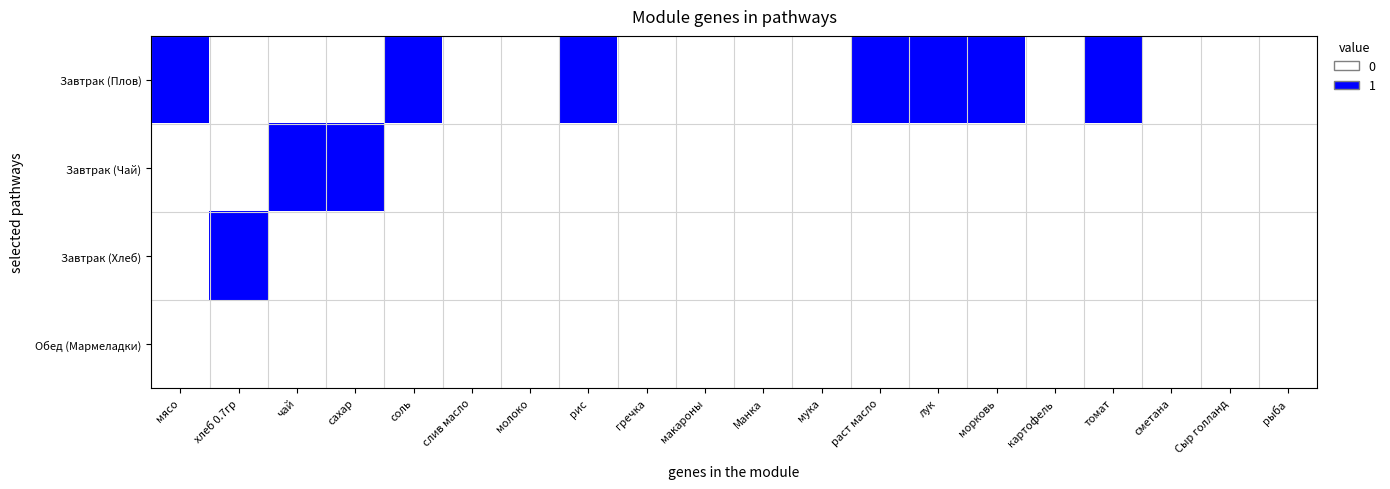

Reading left to right, what are all the values shown in this chart?

Завтрак (Плов): мясо=1	хлеб 0.7гр=0	чай=0	сахар=0	соль=1	слив масло=0	молоко=0	рис=1	гречка=0	макароны=0	Манка=0	мука=0	раст масло=1	лук=1	морковь=1	картофель=0	томат=1	сметана=0	Сыр голланд=0	рыба=0
Завтрак (Чай): мясо=0	хлеб 0.7гр=0	чай=1	сахар=1	соль=0	слив масло=0	молоко=0	рис=0	гречка=0	макароны=0	Манка=0	мука=0	раст масло=0	лук=0	морковь=0	картофель=0	томат=0	сметана=0	Сыр голланд=0	рыба=0
Завтрак (Хлеб): мясо=0	хлеб 0.7гр=1	чай=0	сахар=0	соль=0	слив масло=0	молоко=0	рис=0	гречка=0	макароны=0	Манка=0	мука=0	раст масло=0	лук=0	морковь=0	картофель=0	томат=0	сметана=0	Сыр голланд=0	рыба=0
Обед (Мармеладки): мясо=0	хлеб 0.7гр=0	чай=0	сахар=0	соль=0	слив масло=0	молоко=0	рис=0	гречка=0	макароны=0	Манка=0	мука=0	раст масло=0	лук=0	морковь=0	картофель=0	томат=0	сметана=0	Сыр голланд=0	рыба=0